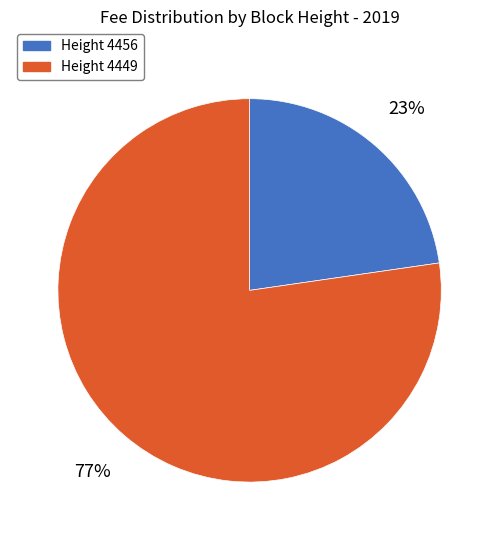

How many segments does this pie chart have?

2